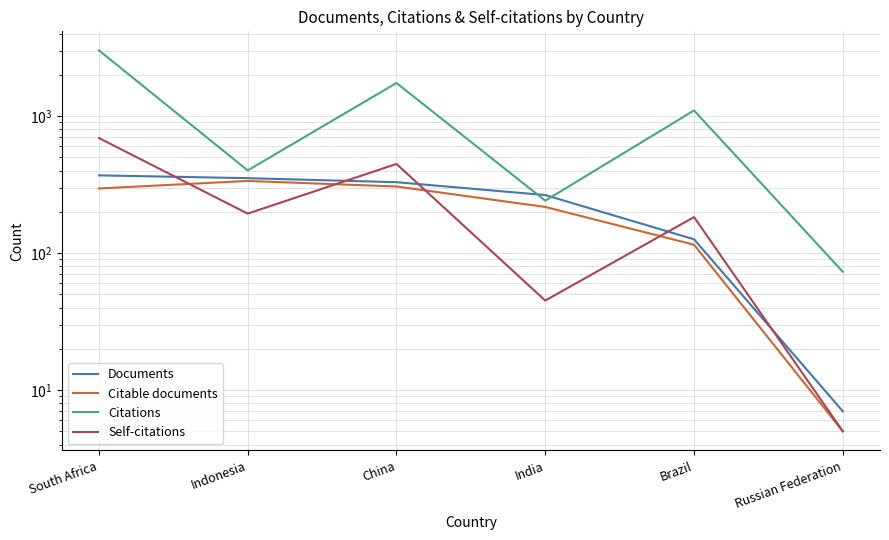

At how many categories does at least one series exceed 501?

3